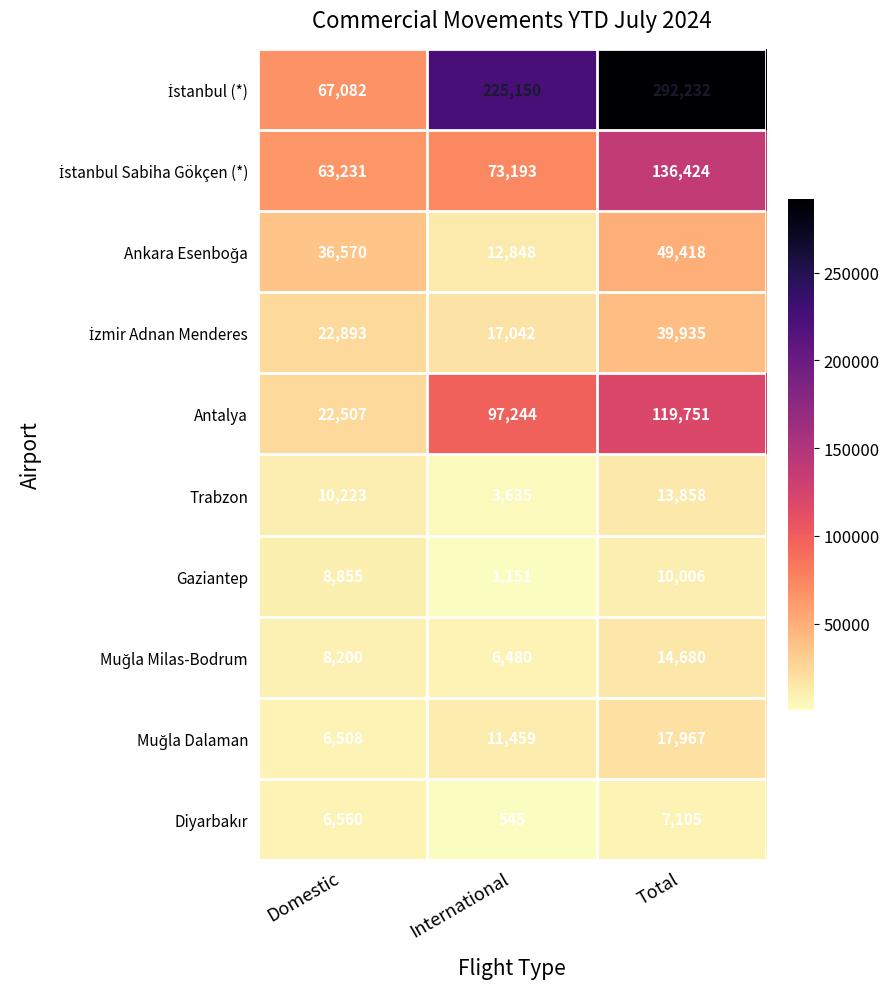

What is the spread (max minus min) of values at Total?

285127